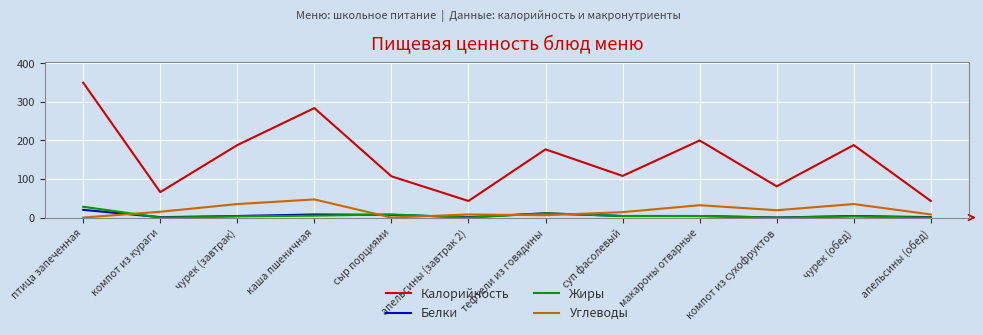

The value of Углеводы at чурек (обед) is 61. True or false?

False